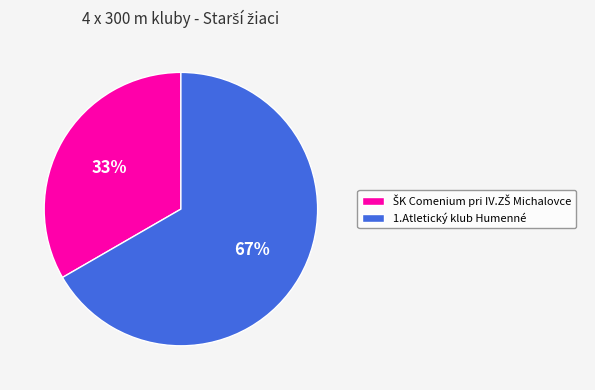

What percentage is the 1.Atletický klub Humenné slice, to the nearest percent?

67%